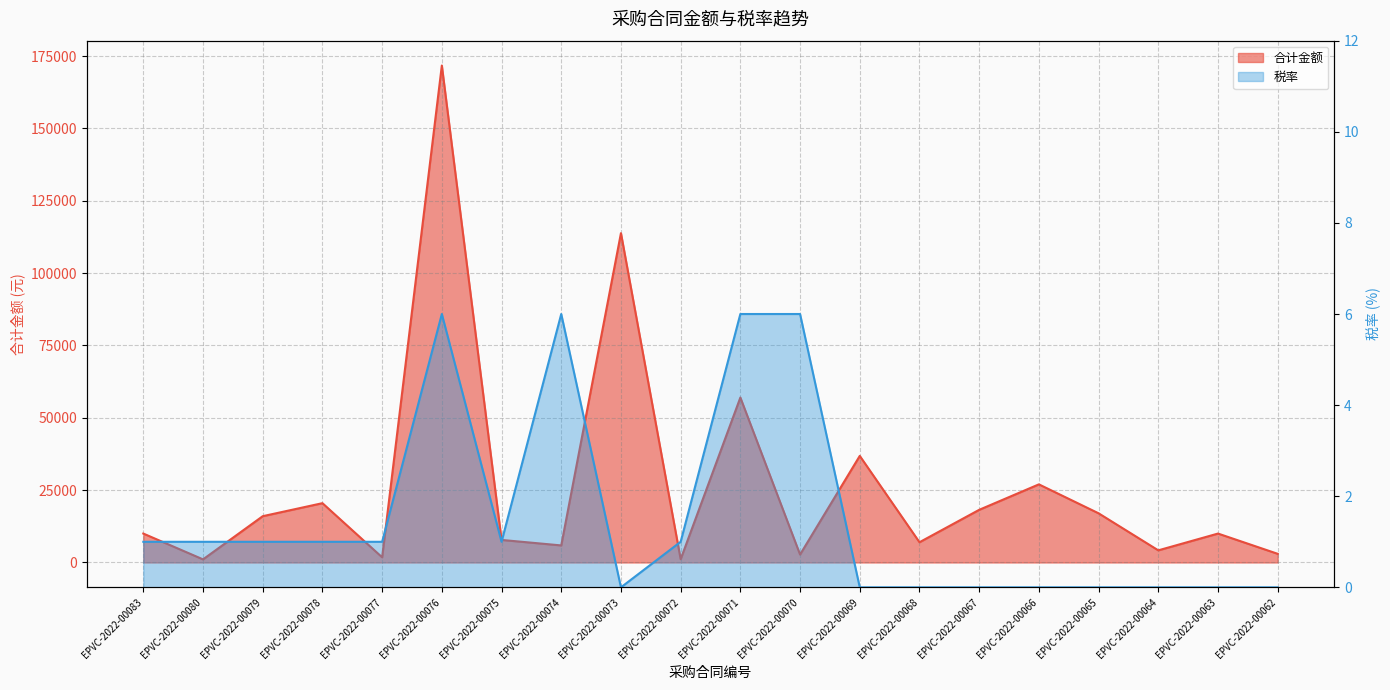

At EPVC-2022-00073, list the series in order from largest to smallest.

合计金额, 税率